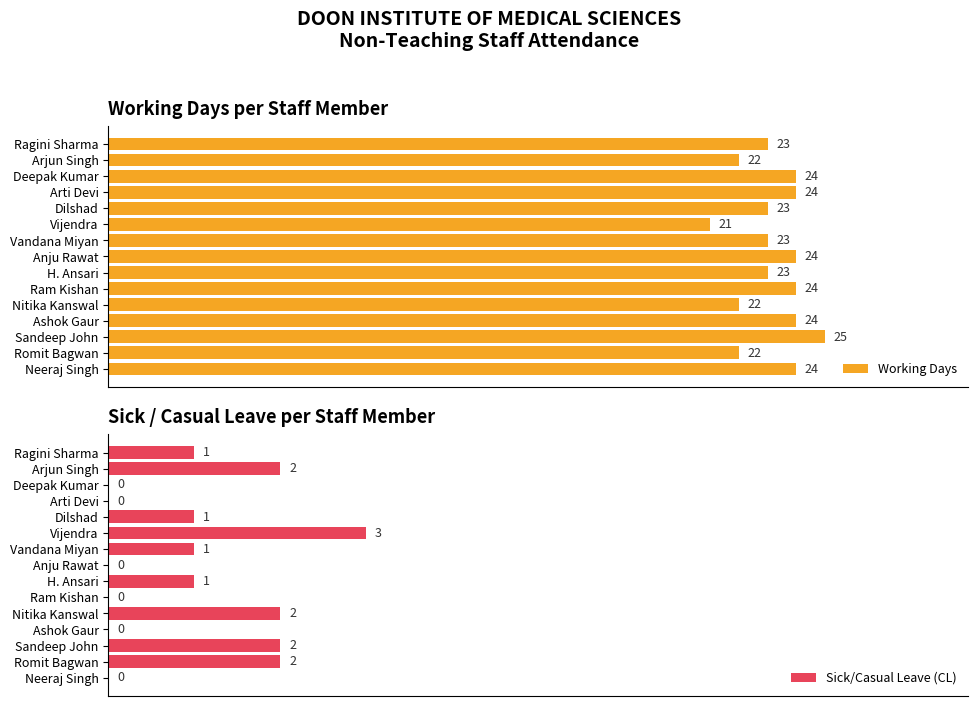

What is the difference between the second highest and minimum values in the Working Days series?

3